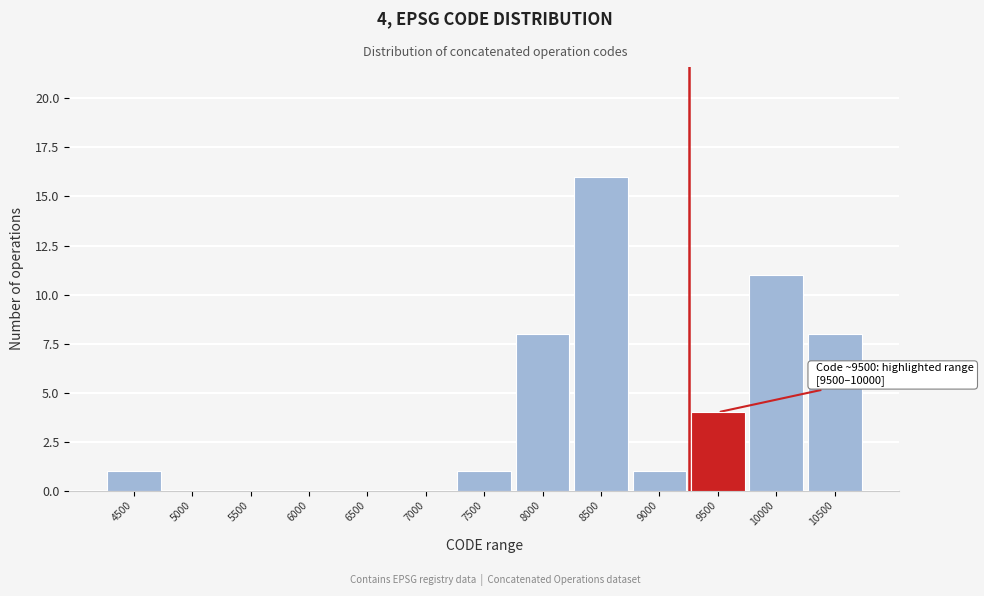

Reading left to right, extract all data points from this chart.

4500=1	5000=0	5500=0	6000=0	6500=0	7000=0	7500=1	8000=8	8500=16	9000=1	9500=4	10000=11	10500=8